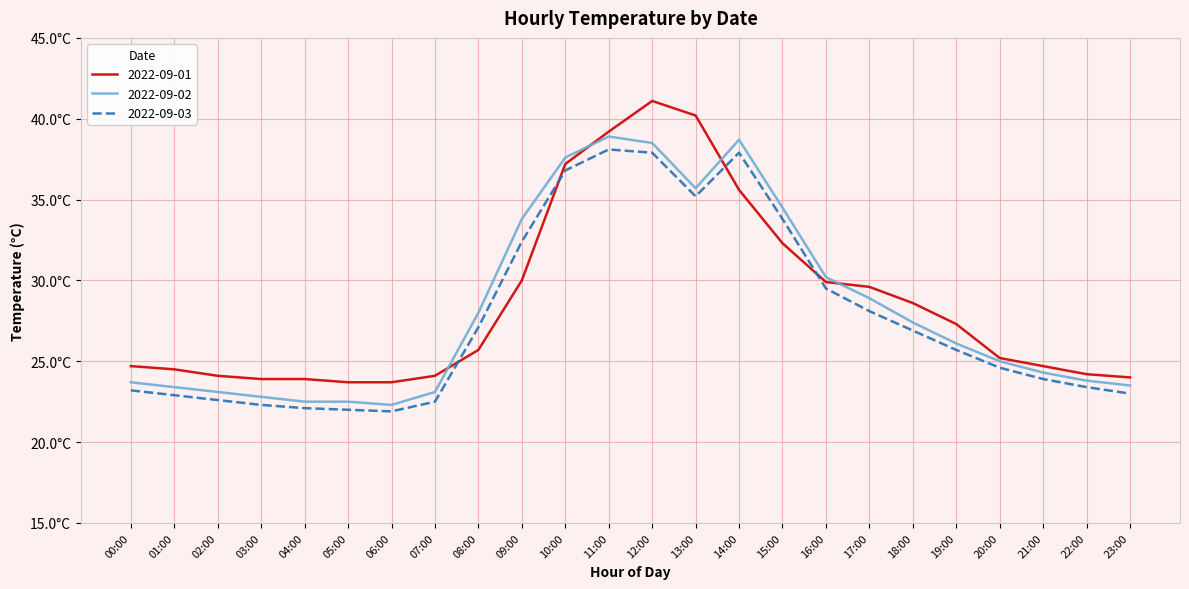

What are all the series names shown in the legend?

2022-09-01, 2022-09-02, 2022-09-03